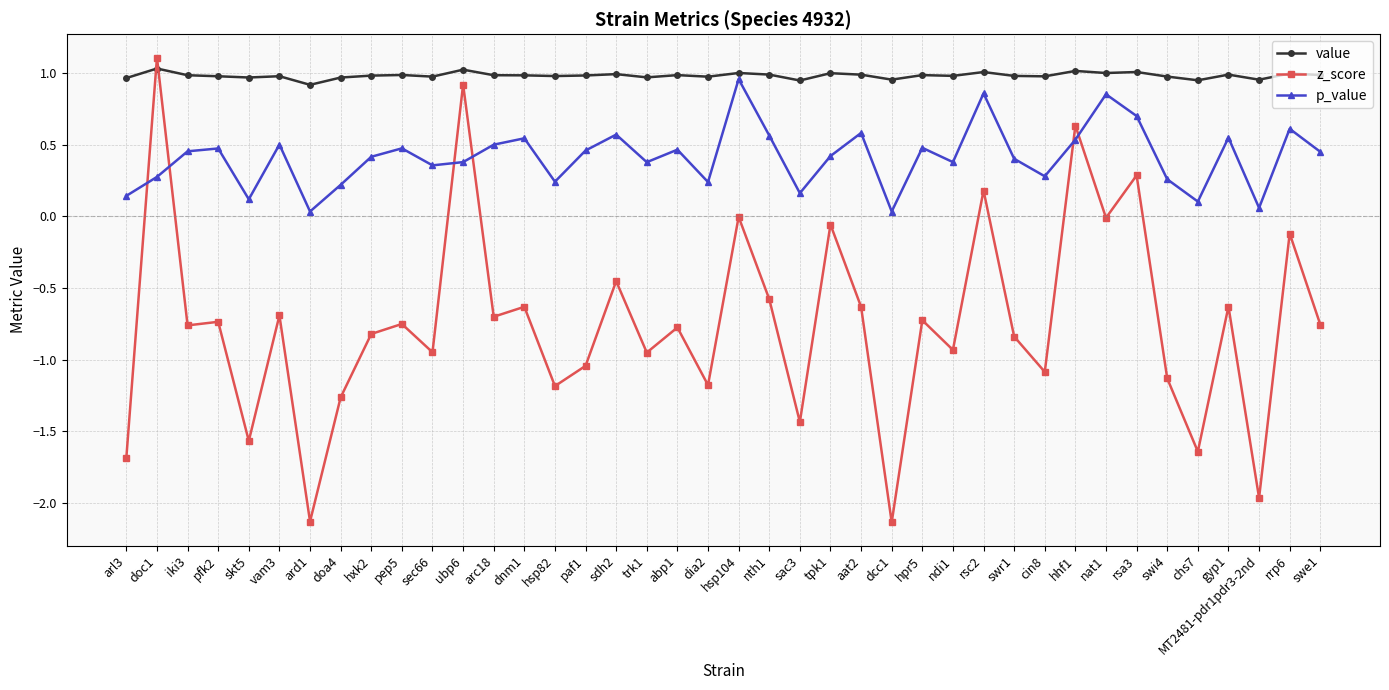

What is the label of the 1st point from the left?

arl3